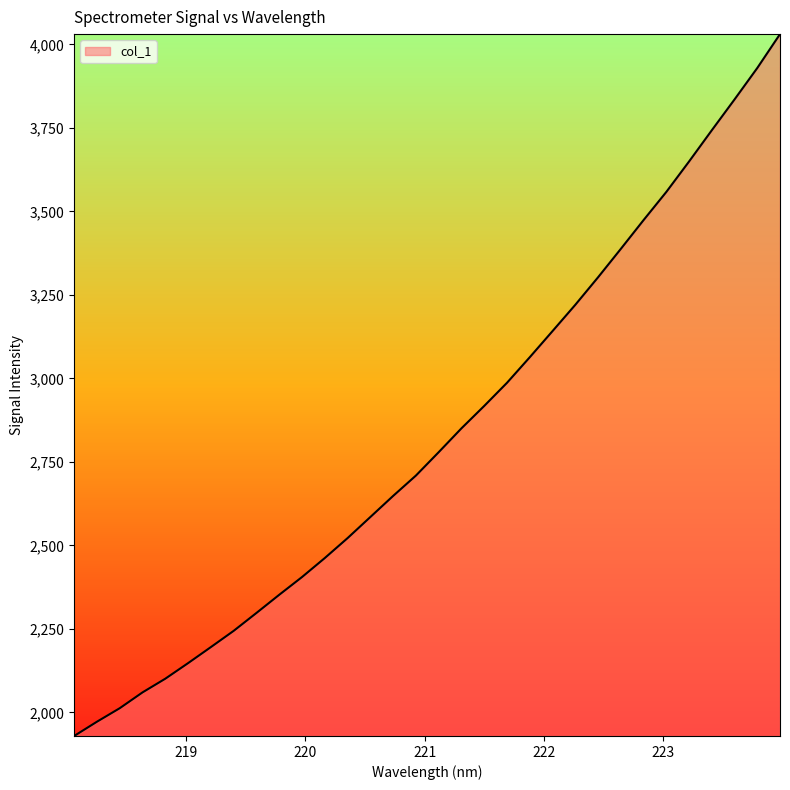

What is the difference between the maximum and minimum values?

2101.5